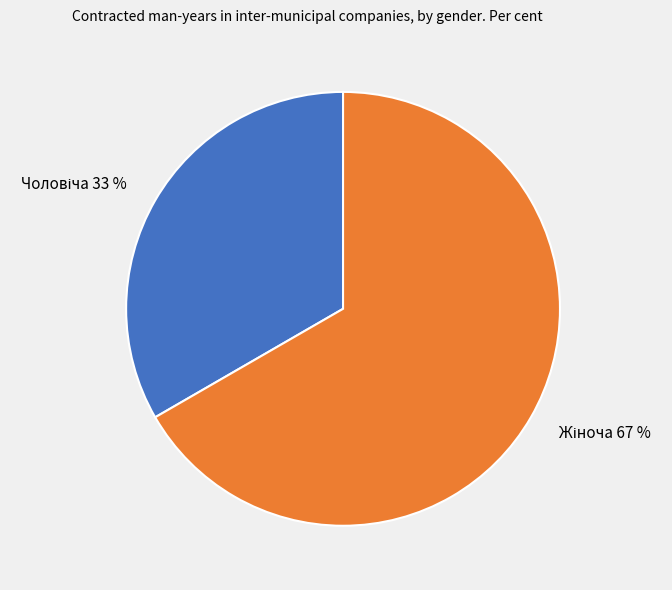

Is there any slice that represents more than half of the pie?

Yes